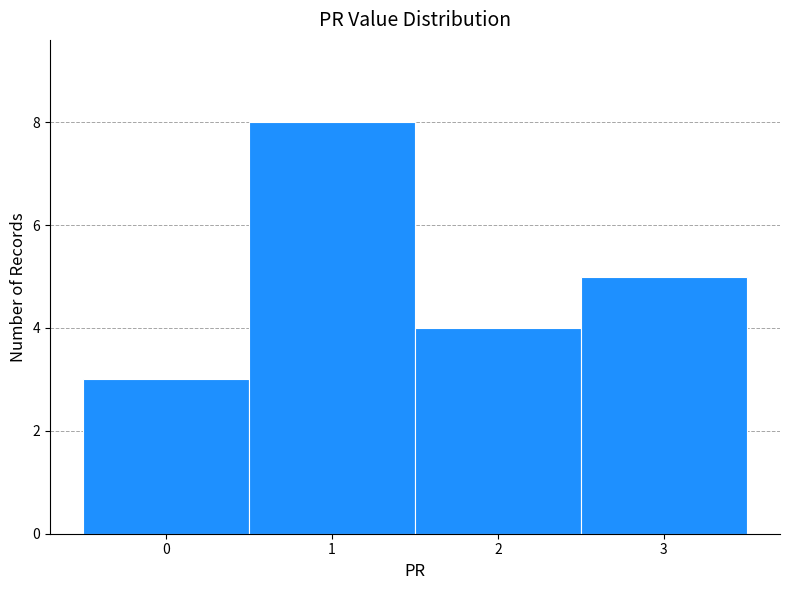

Reading left to right, list every bar in this chart as the range it spans on the x-axis followed by its height. The values are not printed on the chart, so give them approximately, as read against the axis.

-0.5 to 0.5: 3
0.5 to 1.5: 8
1.5 to 2.5: 4
2.5 to 3.5: 5